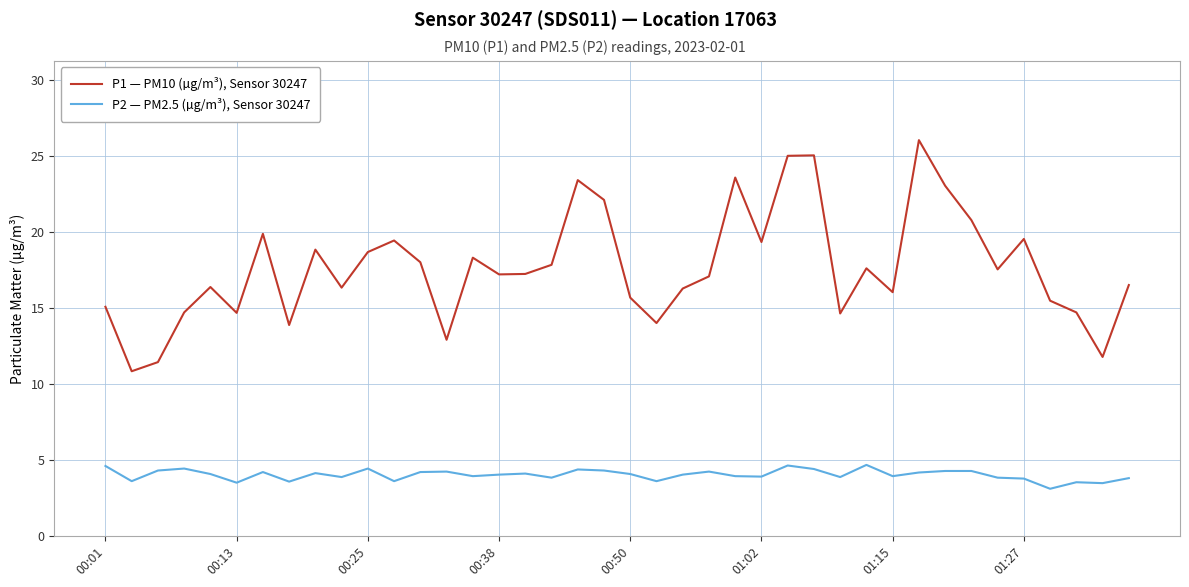

List the series in order of their peak value, lowest first.

P2 — PM2.5 (µg/m³), Sensor 30247, P1 — PM10 (µg/m³), Sensor 30247